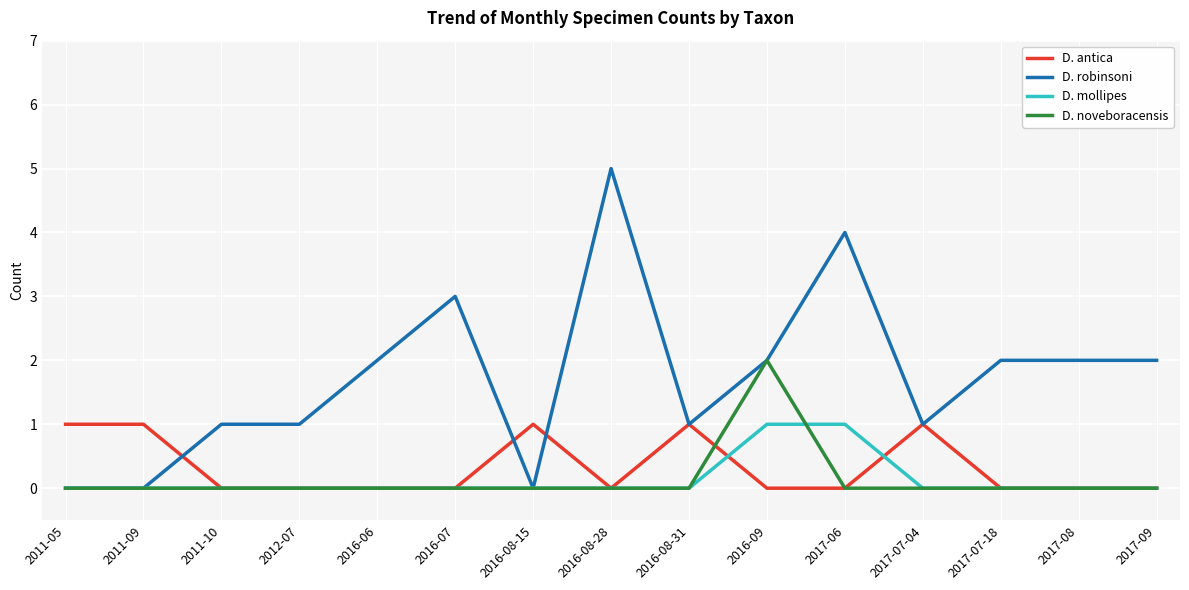

The D. robinsoni series shows 0 at 2016-08-15. True or false?

True